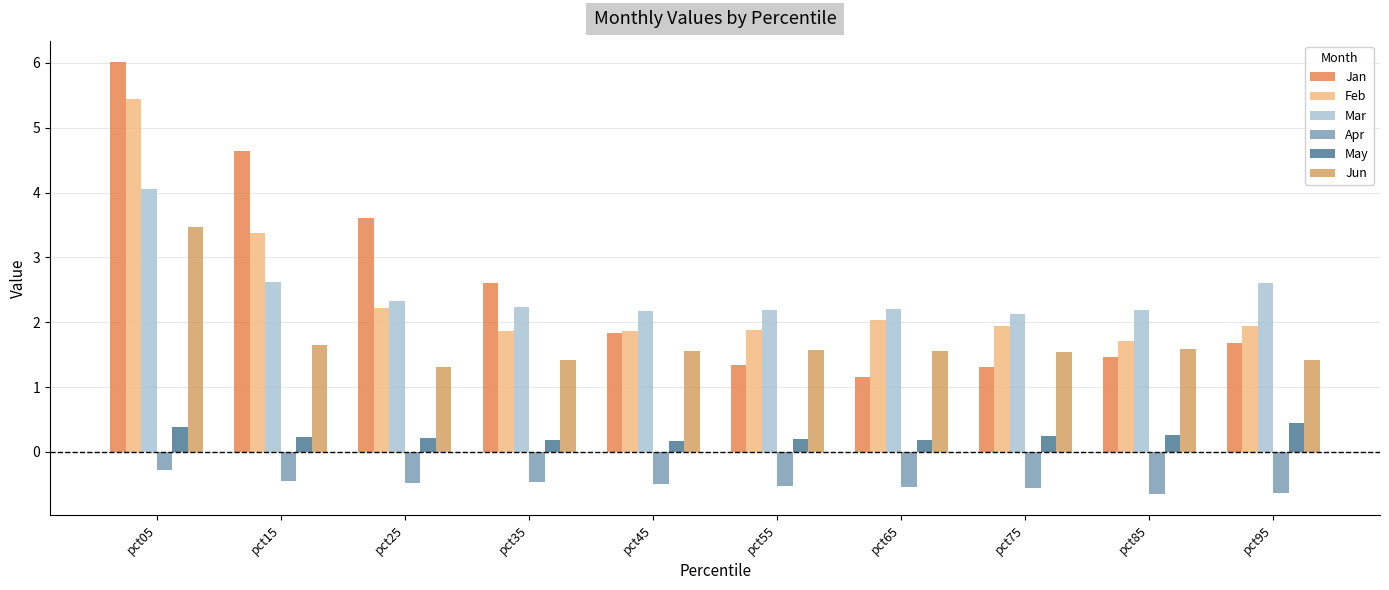

What is the average value of the Apr series?

-0.5